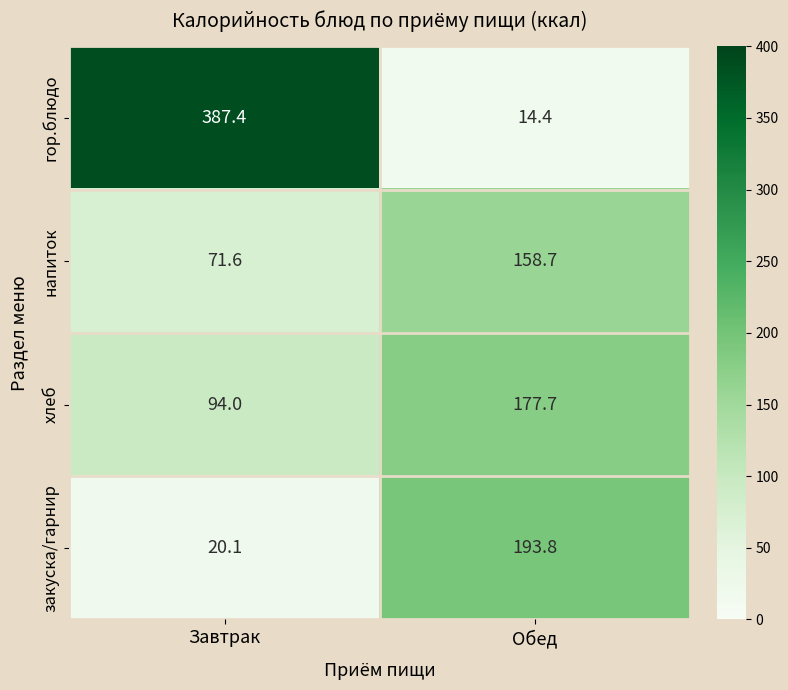

Count the number of data series in this chart.

4